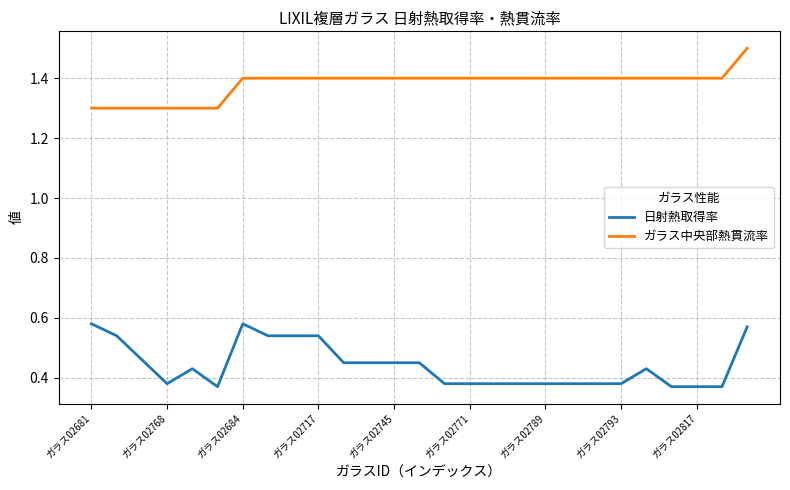

Rank the series by their average value, from lowest to highest.

日射熱取得率, ガラス中央部熱貫流率